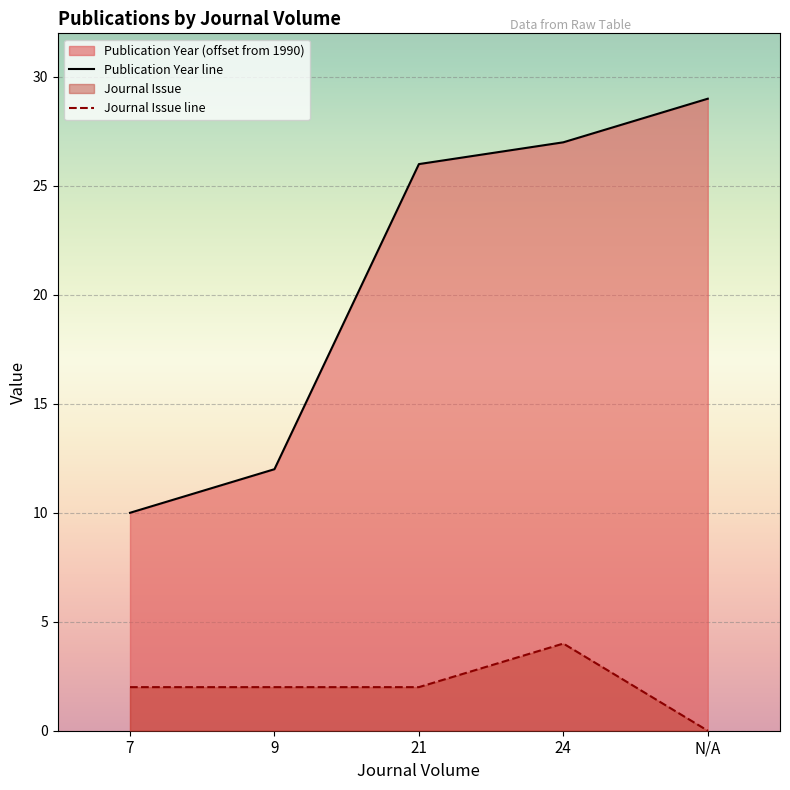

True or false: Journal Issue has more than 2 interior local peaks.

False